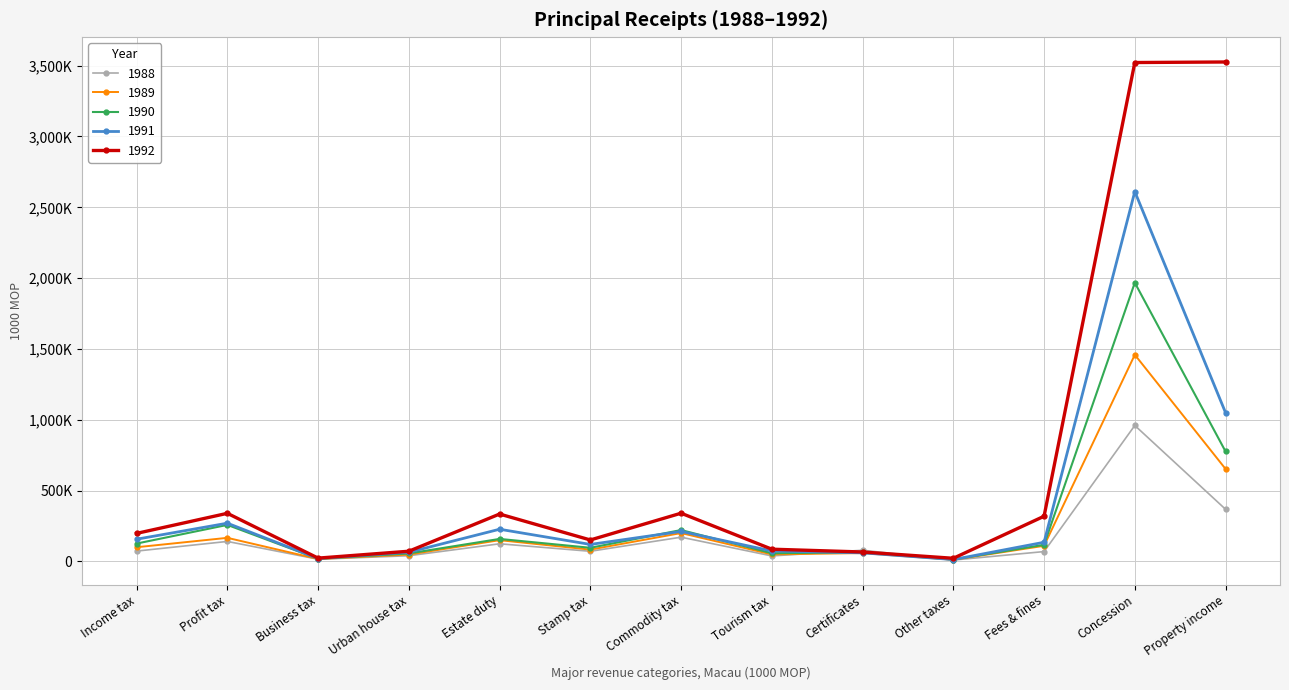

What is the spread (max minus min) of values at Fees & fines?

249493